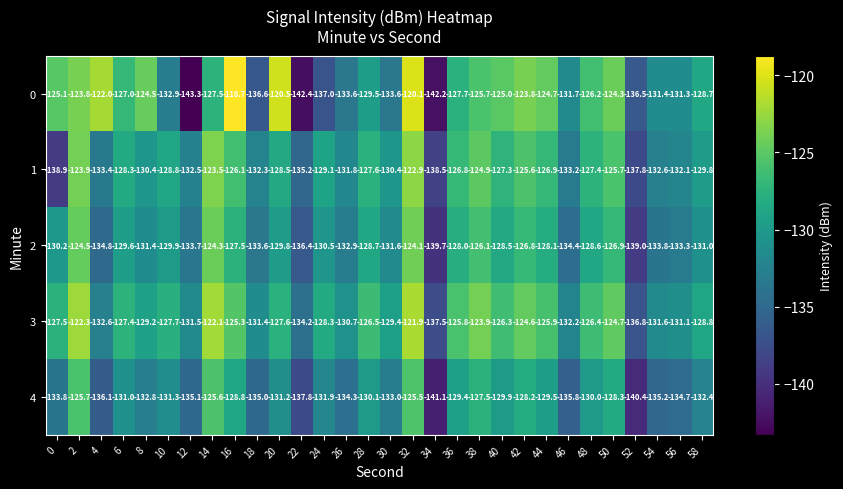

At 40, list the series in order from largest to smallest.

0, 3, 1, 2, 4